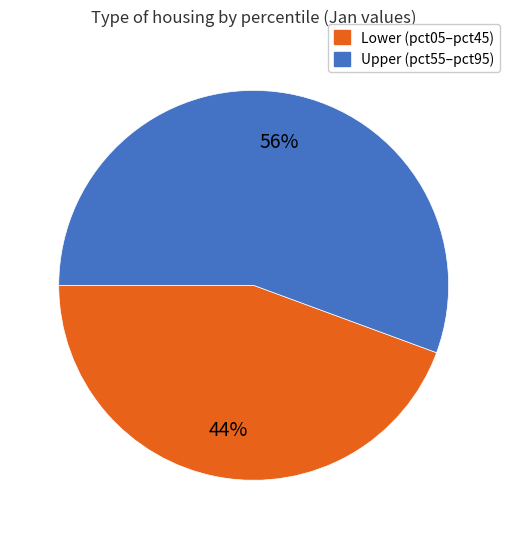

Is there any slice that represents more than half of the pie?

Yes